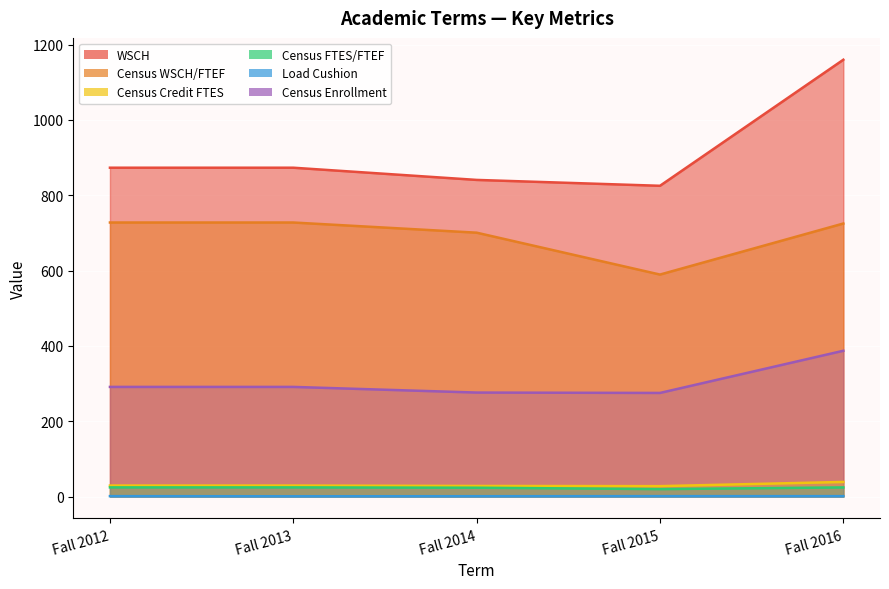

Which has a higher value, Fall 2012 or Fall 2013?

Fall 2012